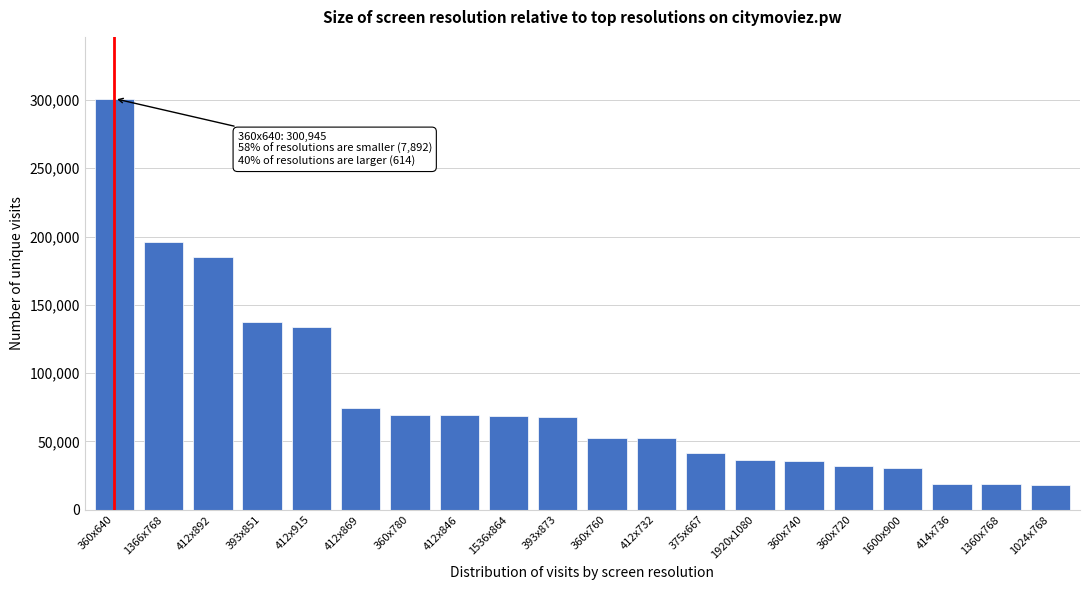

What is the change in value from 1920x1080 to 1360x768?

-18031